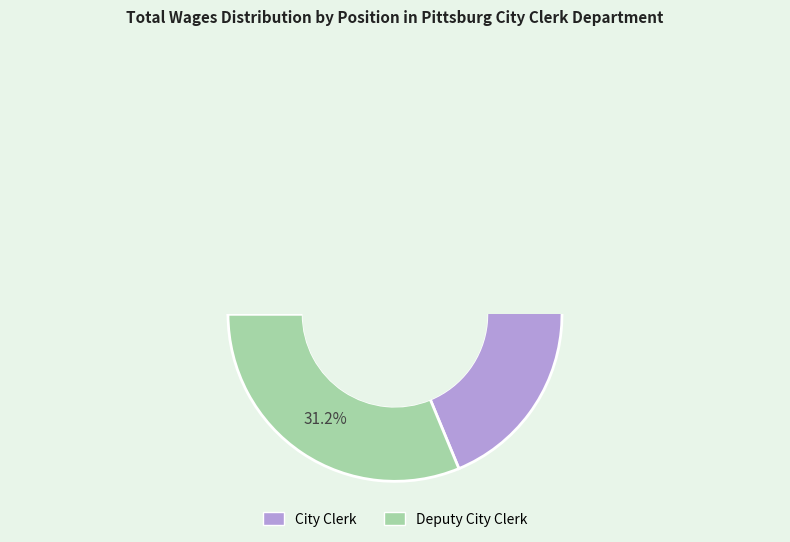

What is the smallest slice in the pie chart?

Deputy City Clerk